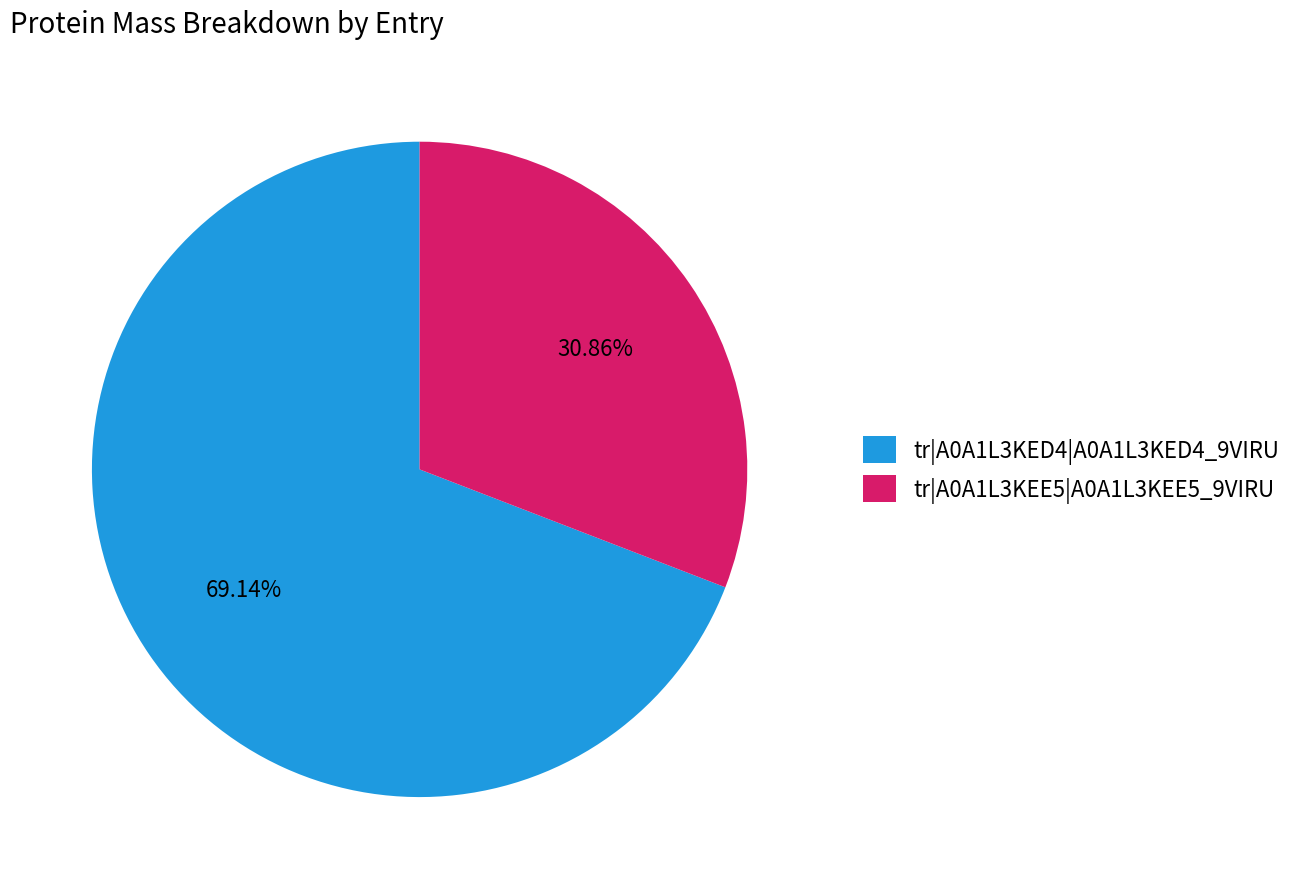

Is there any slice that represents more than half of the pie?

Yes